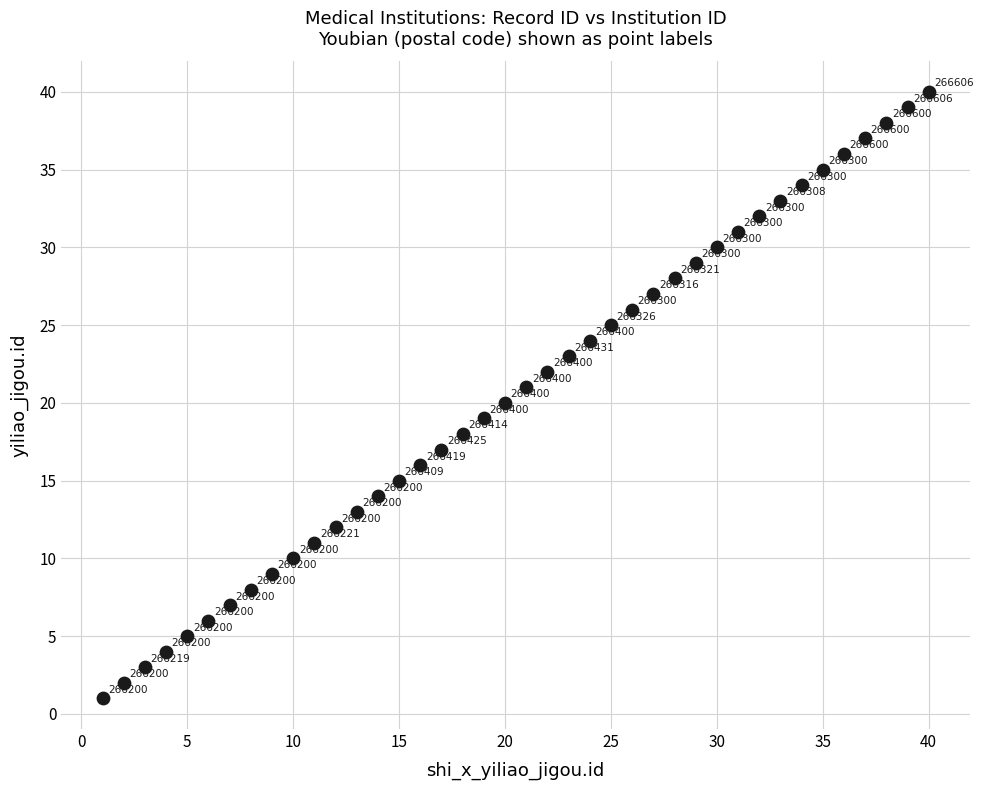

What is the range of Y values (max minus min)?

39